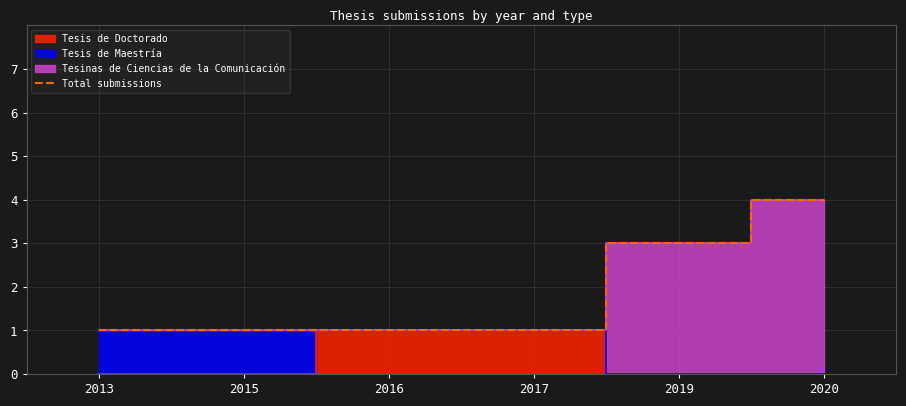

Reading left to right, extract all data points from this chart.

2013=1	2015=1	2016=1	2017=1	2019=3	2020=4